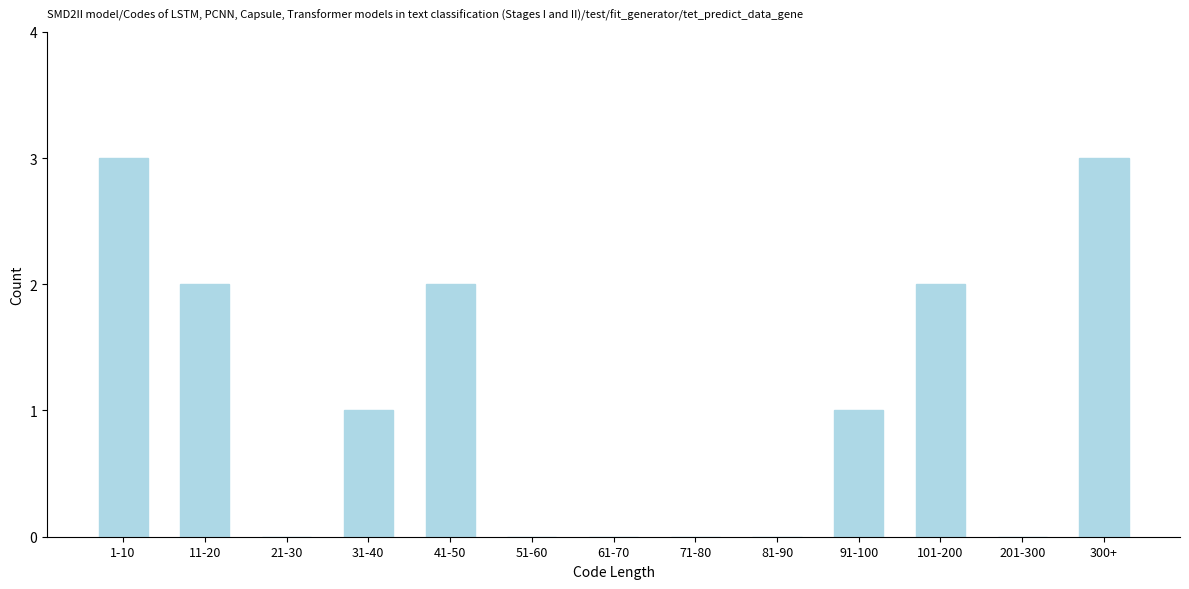

Reading left to right, transcribe all the data shown in this chart.

1-10=3	11-20=2	21-30=0	31-40=1	41-50=2	51-60=0	61-70=0	71-80=0	81-90=0	91-100=1	101-200=2	201-300=0	300+=3